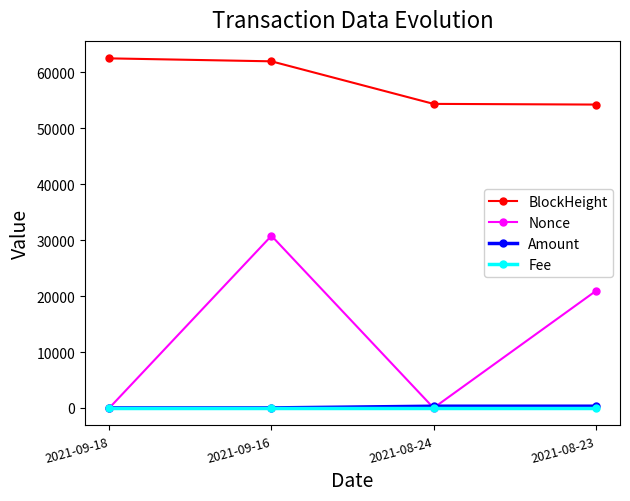

True or false: BlockHeight has a value of 62527.0 at 2021-09-18.

True